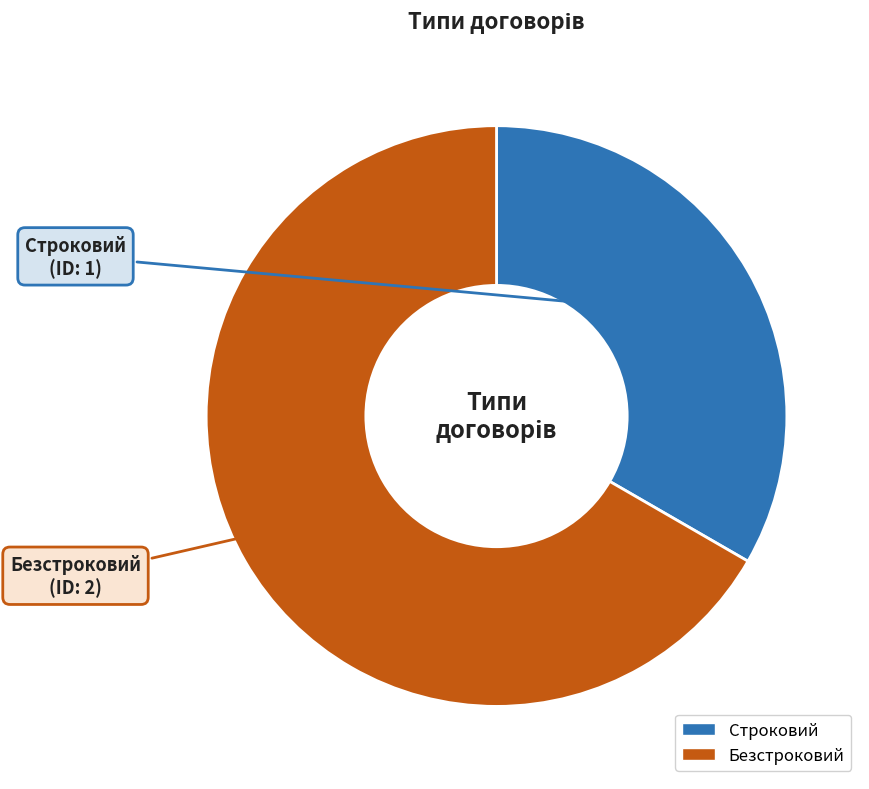

Which slice represents more than half of the pie?

Безстроковий